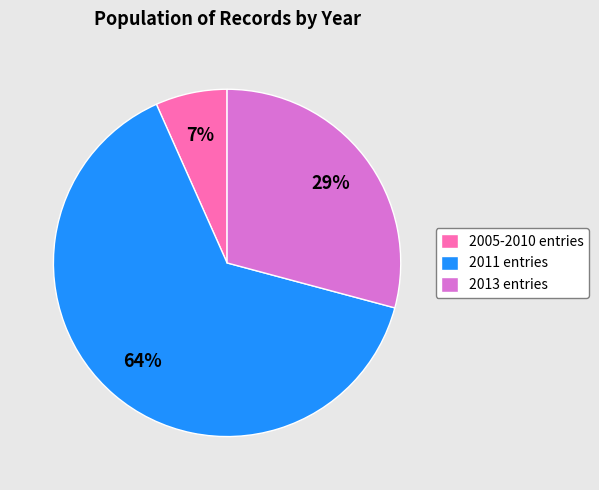

To the nearest percent, what is the difference between the largest and smallest slice percentages?

57%